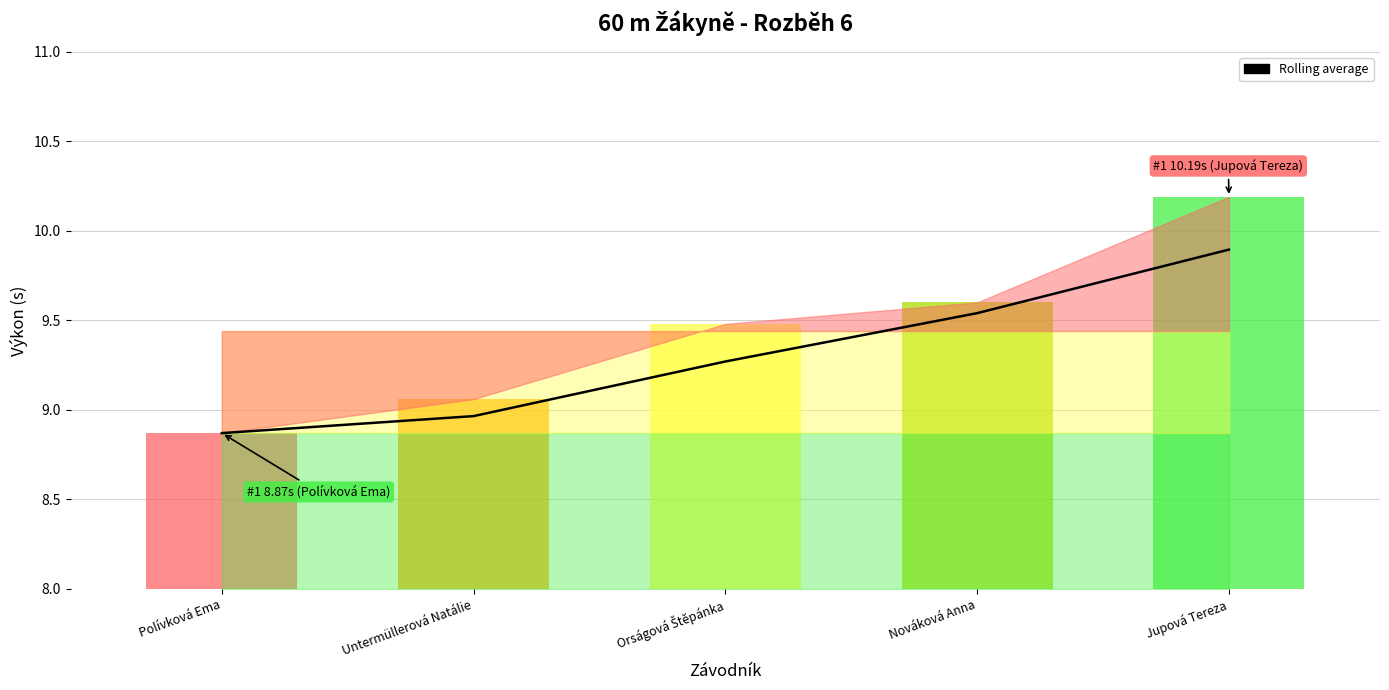

The chart shows a value of 9.9 at Jupová Tereza. True or false?

True